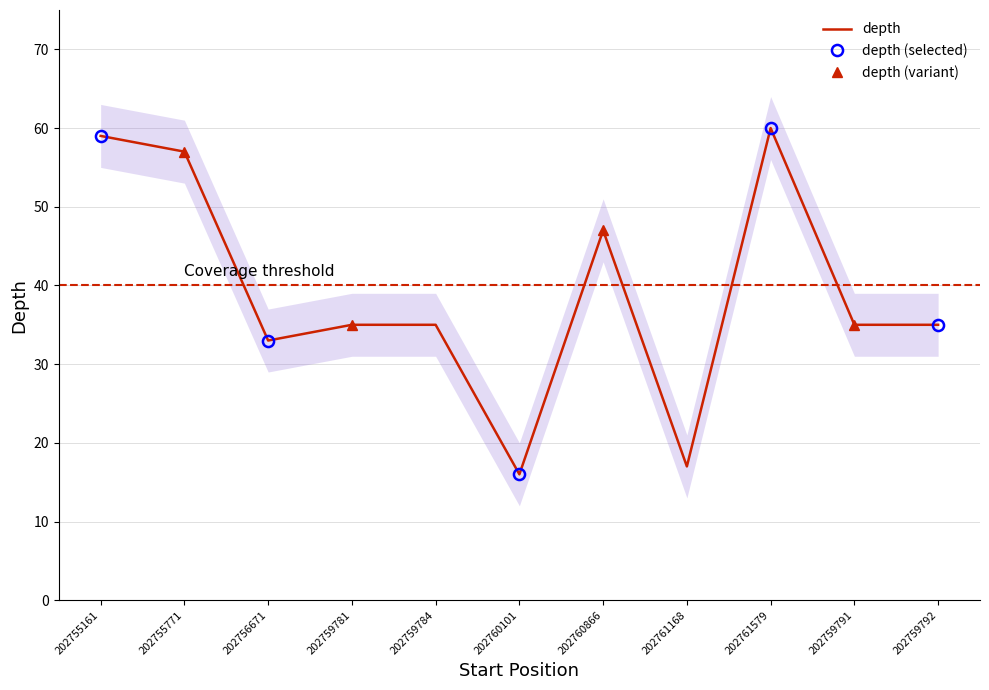

Count the number of data series in this chart.

1